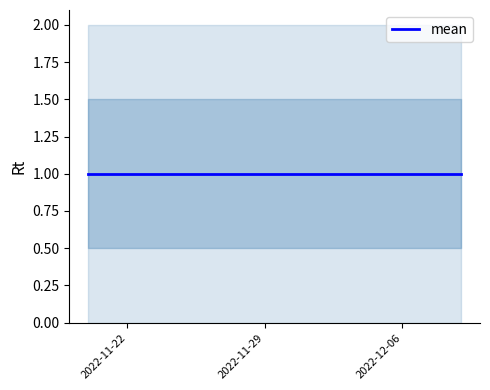

True or false: Недельная and Дневная intersect in this chart.

False